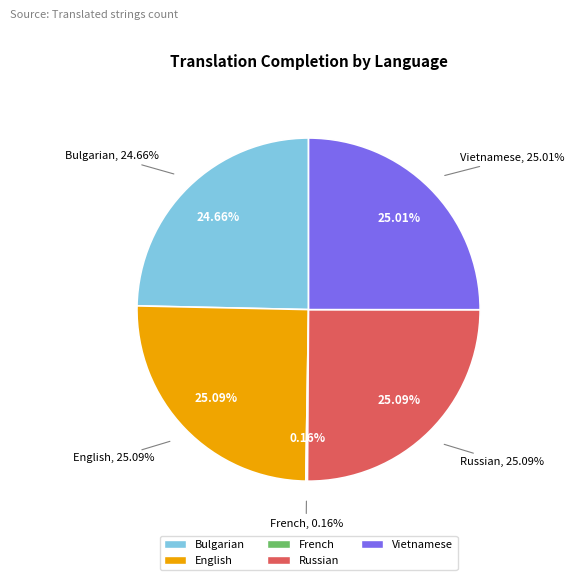

To the nearest percent, what percentage of the pie is Vietnamese?

25%